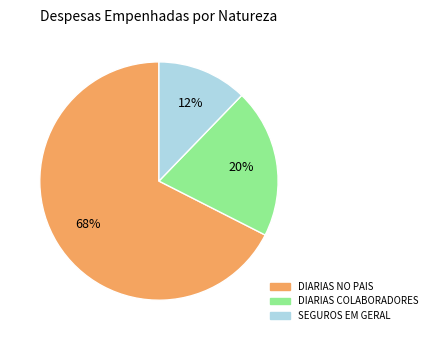

Does any single category account for the majority?

Yes